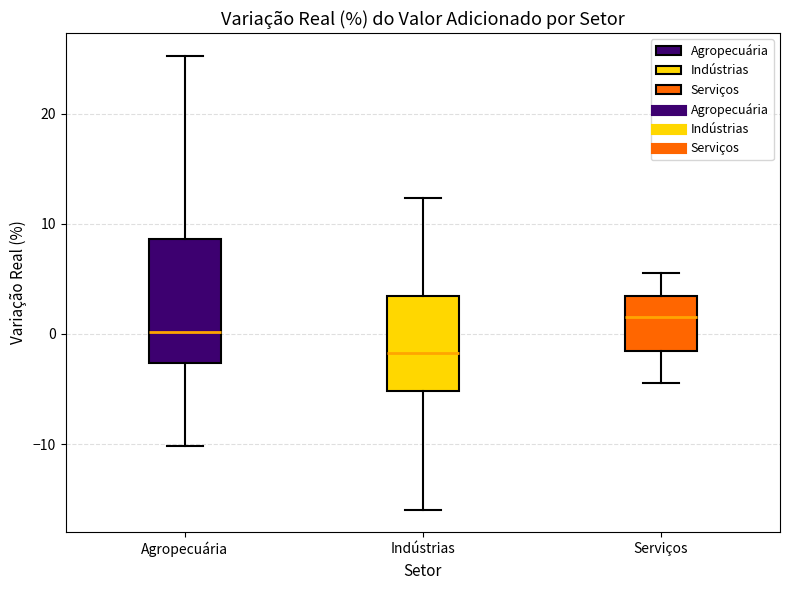

Reading left to right, transcribe this box plot: for each box, give where its median line is, the range the box spans, and where its two whiskers end, as read against the y-axis. The values are not printed on the chart, so give them approximately, as read against the axis.

Agropecuária: median 0, box -3 to 9, whiskers -10 to 25
Indústrias: median -2, box -5 to 3, whiskers -16 to 12
Serviços: median 2, box -2 to 3, whiskers -4 to 6